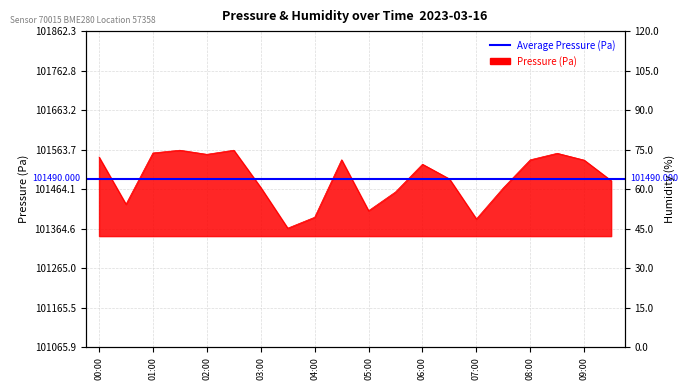

What is the label of the 3rd point from the right?

08:30